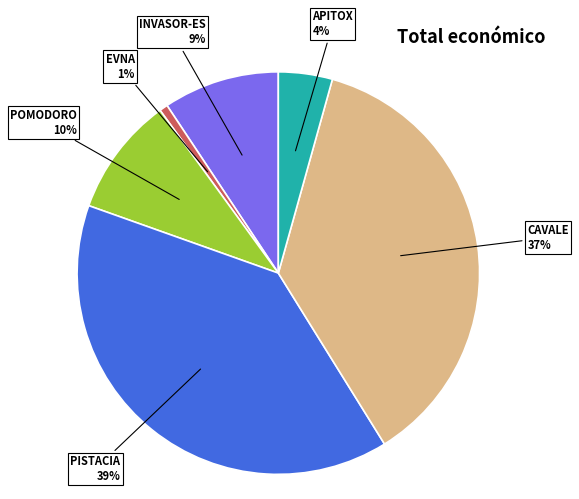

How many slices are in this pie chart?

6